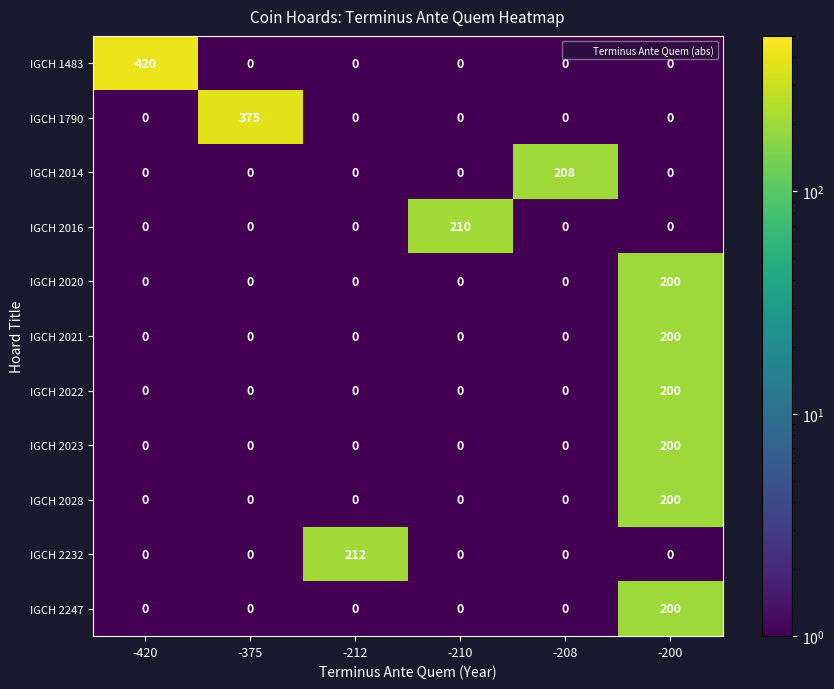

At which category does the chart reach its peak across all series?

-420